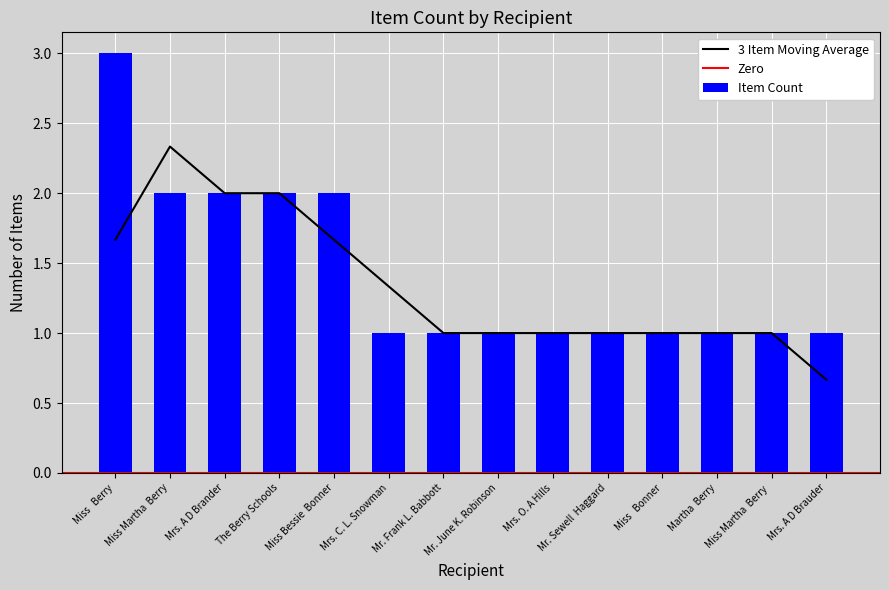

What is the difference between the maximum and minimum values?

2